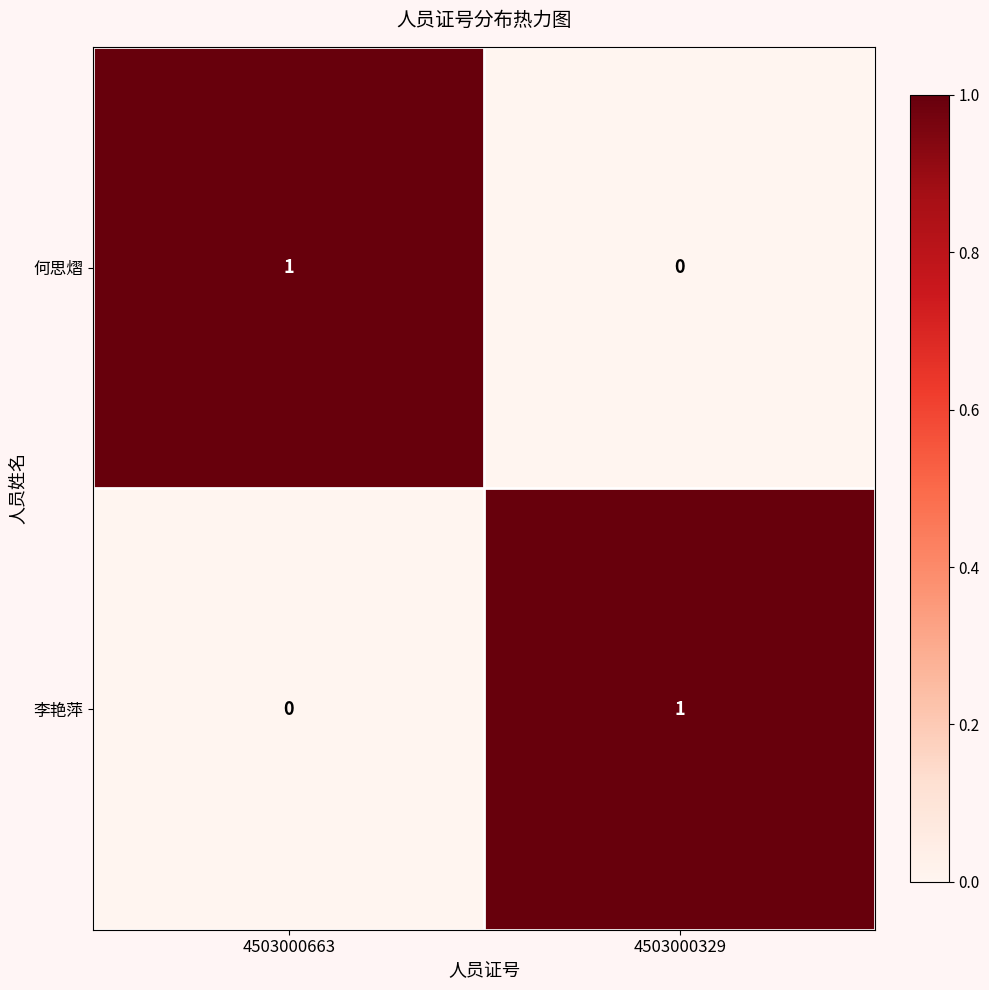

Where is 李艳萍 nearest to the value 0?

4503000663